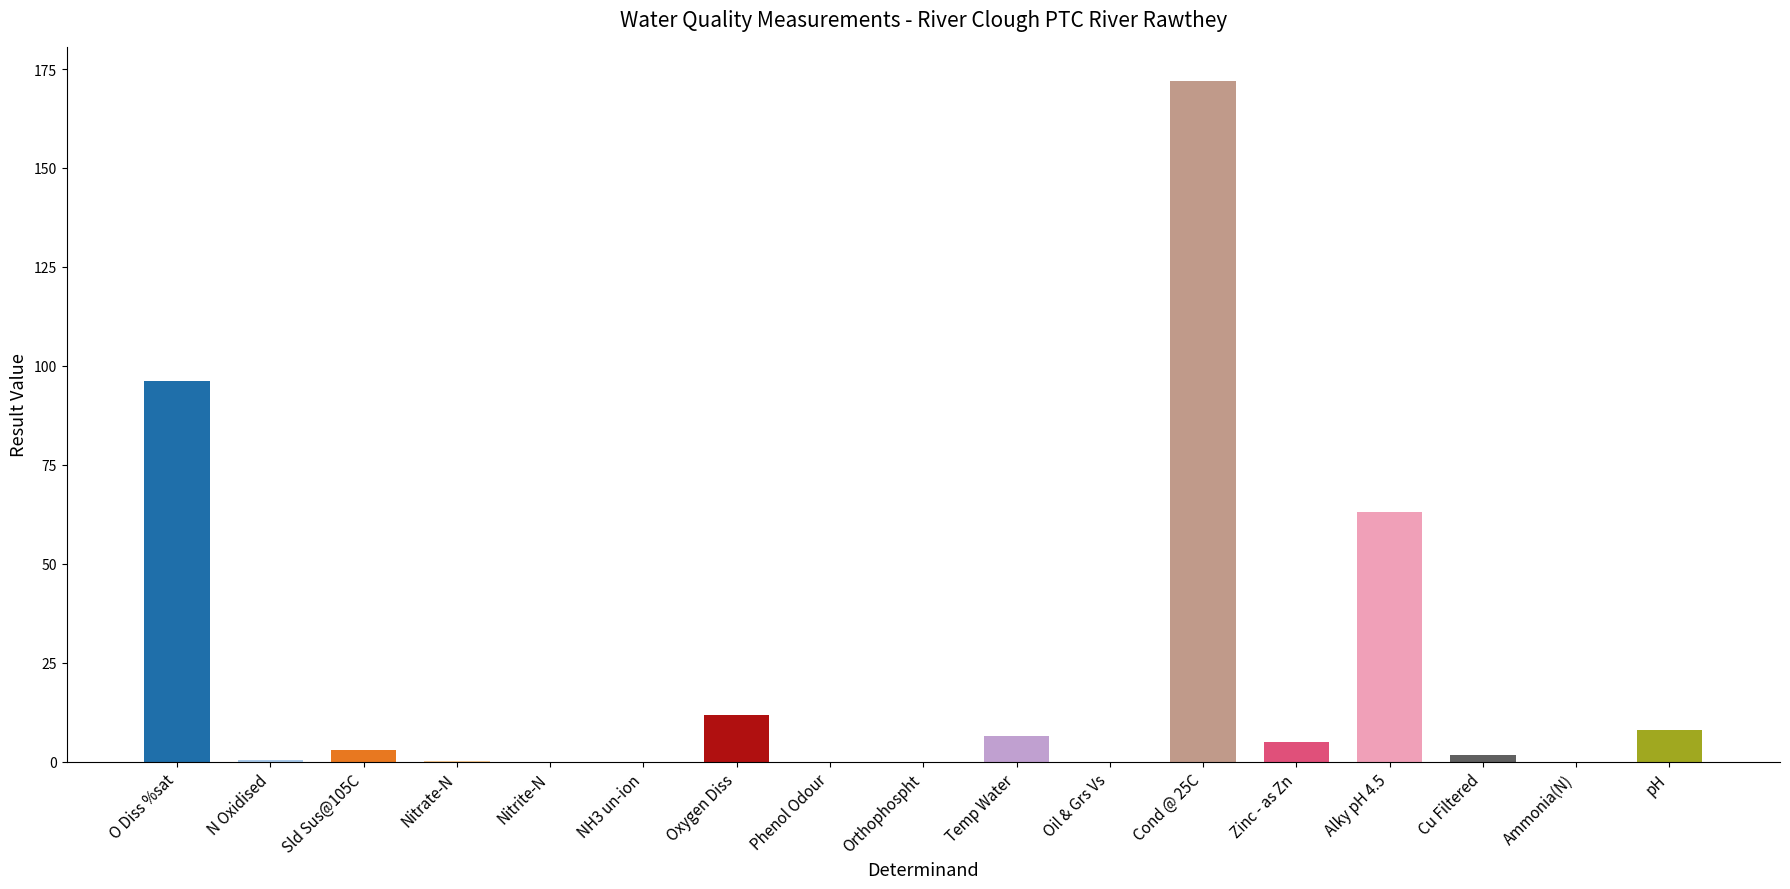

What is the sum of all values?

368.2